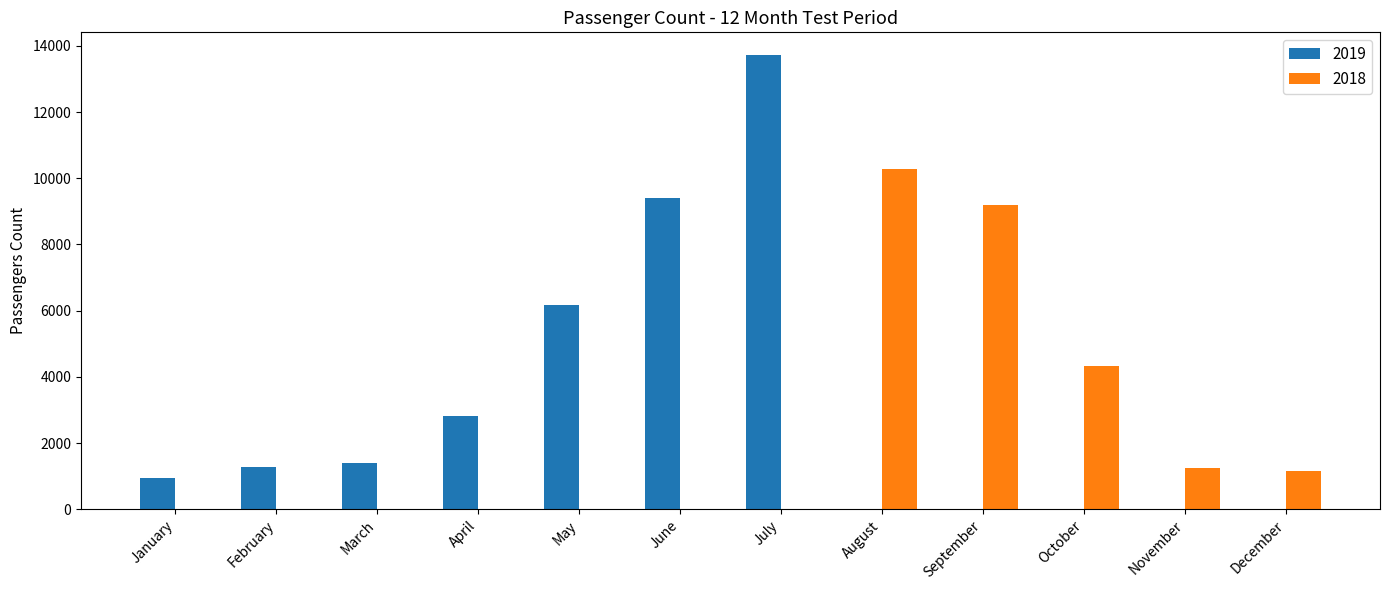

Is the value of 2019 at November greater than the value of 2018 at September?

No